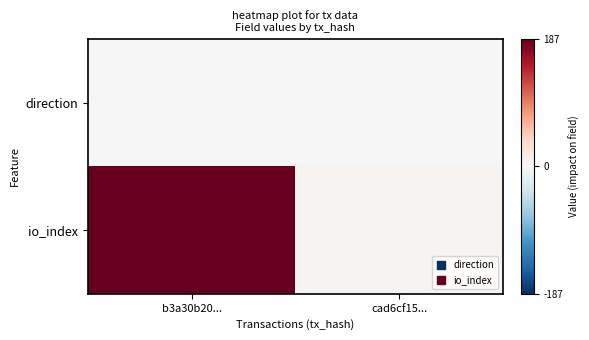

At how many categories does at least one series exceed 60?

1